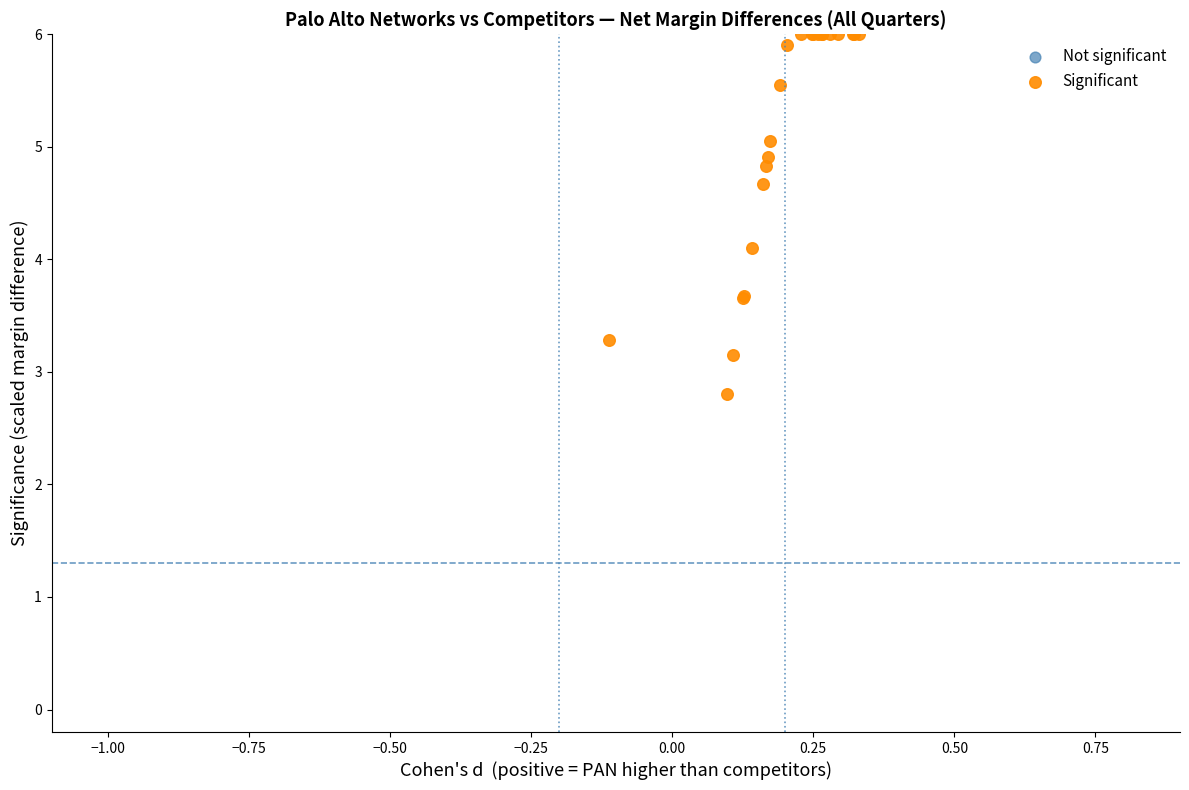

What Y value in the scatter plot is closest to 4?

4.1